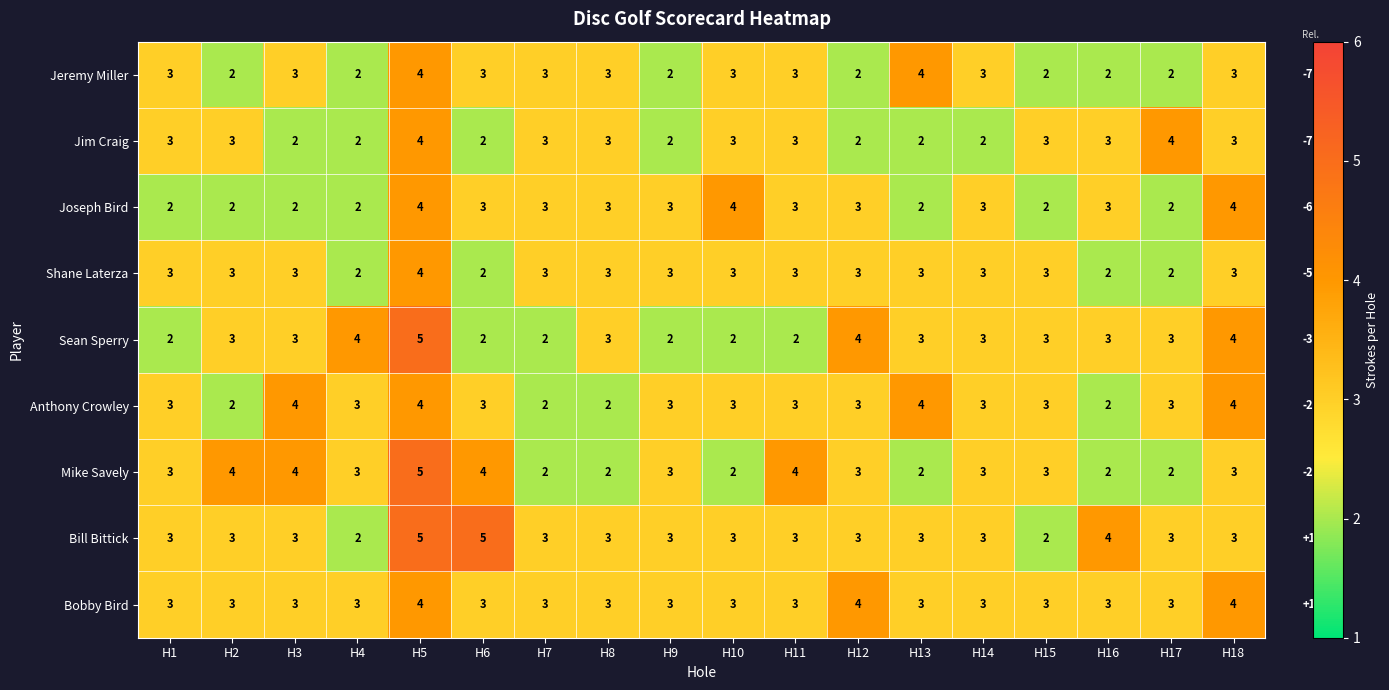

True or false: Sean Sperry has a value of 3 at H5.

False